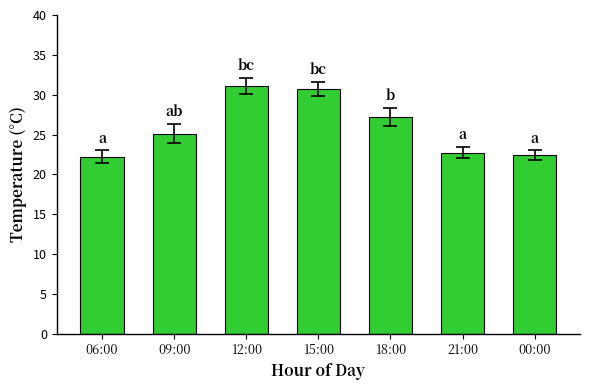

What is the change in value from 09:00 to 12:00?

+6.0